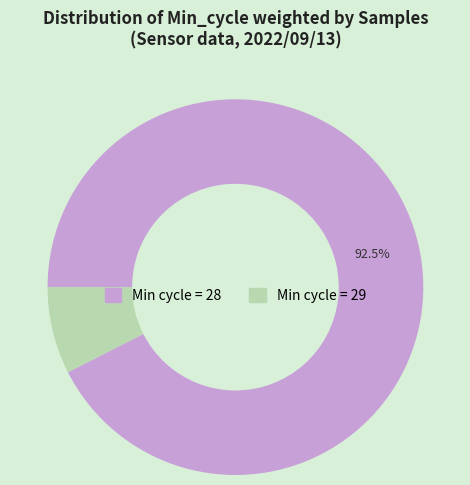

How many slices are in this pie chart?

2